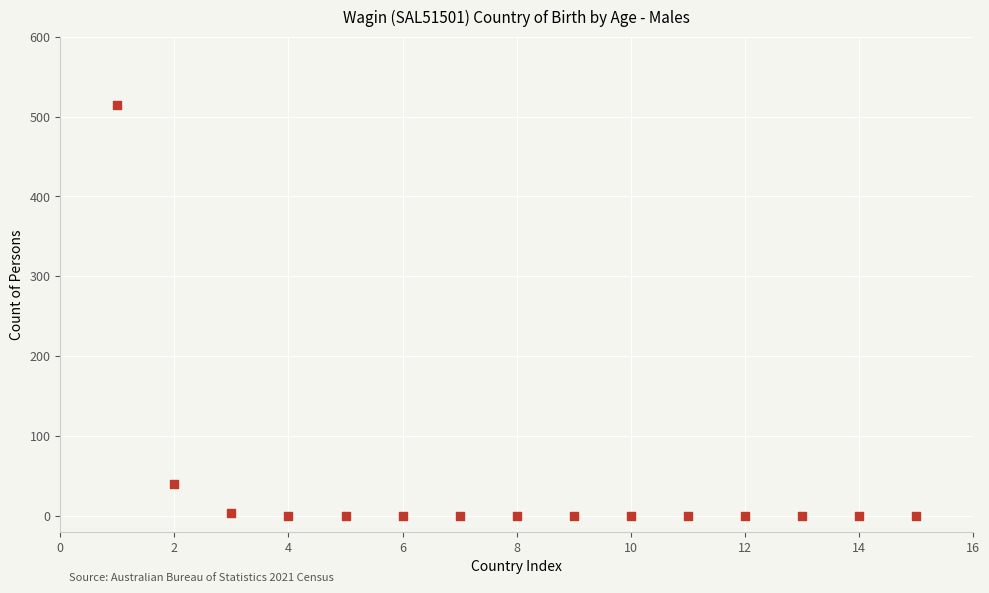

What is the range of X values (max minus min)?

14